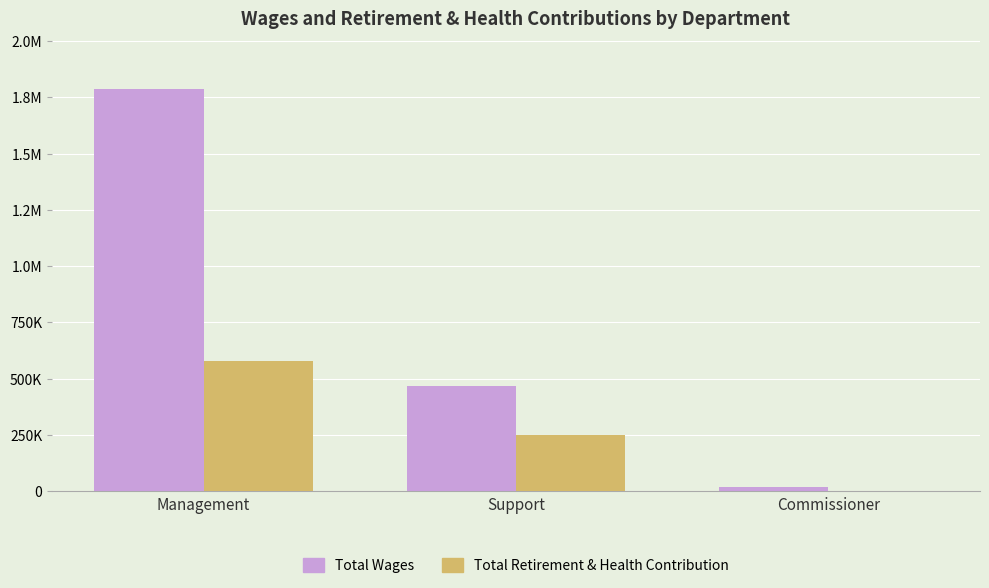

Is the value of Total Retirement & Health Contribution at Support greater than the value of Total Wages at Support?

No